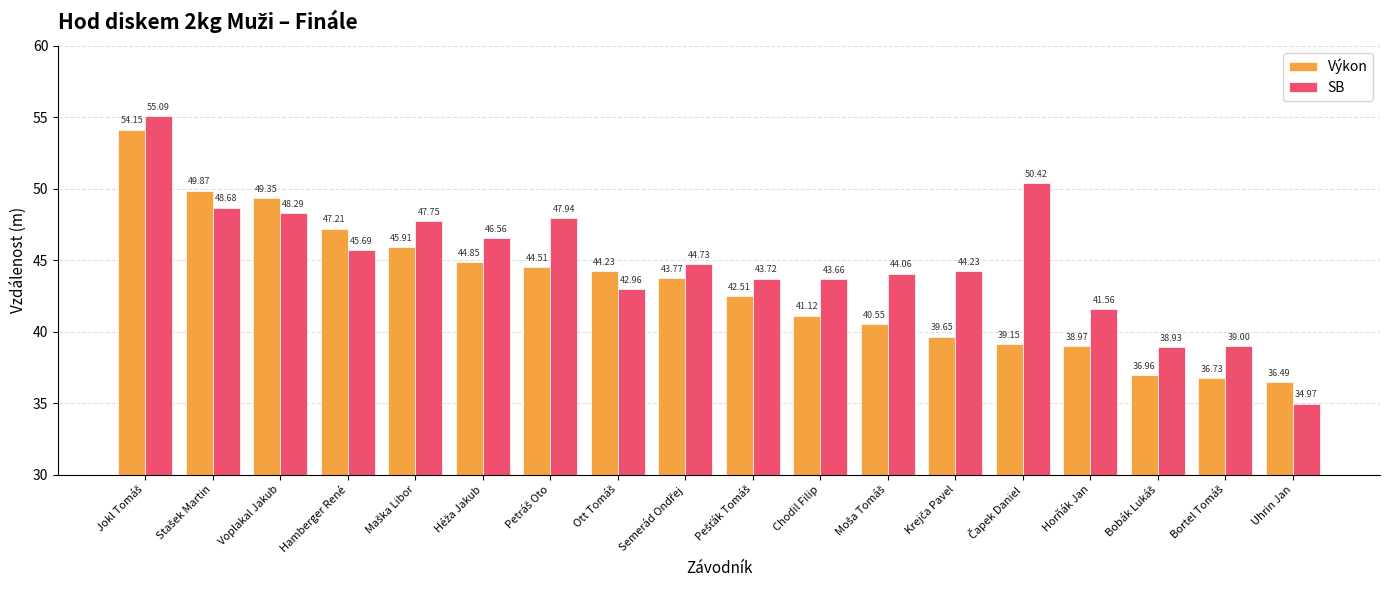

What is the difference between the maximum and minimum values in the Výkon series?

17.7